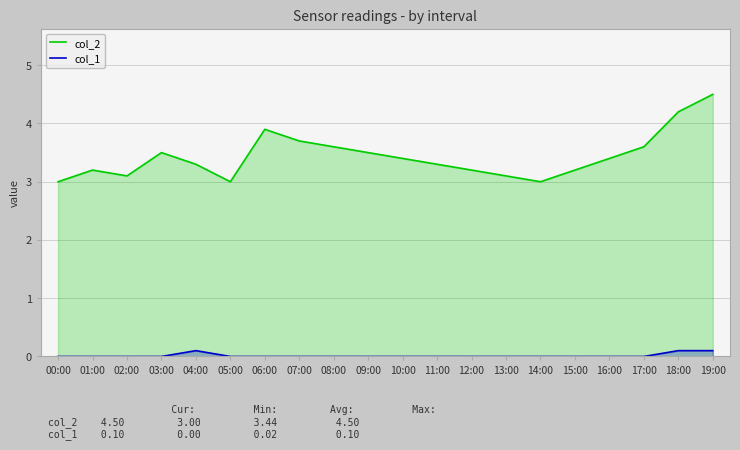

Reading right to left, transcribe all the data shown in this chart.

col_2: 4.5	4.2	3.6	3.4	3.2	3.0	3.1	3.2	3.3	3.4	3.5	3.6	3.7	3.9	3.0	3.3	3.5	3.1	3.2	3.0
col_1: 0.1	0.1	0.0	0.0	0.0	0.0	0.0	0.0	0.0	0.0	0.0	0.0	0.0	0.0	0.0	0.1	0.0	0.0	0.0	0.0